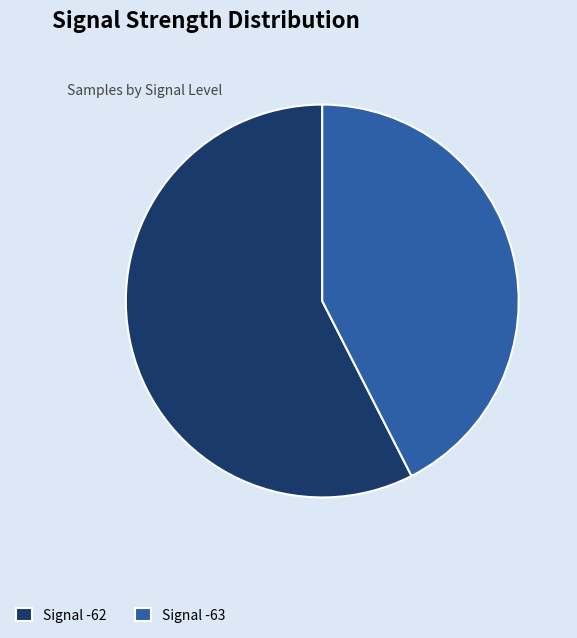

Is there any slice that represents more than half of the pie?

Yes